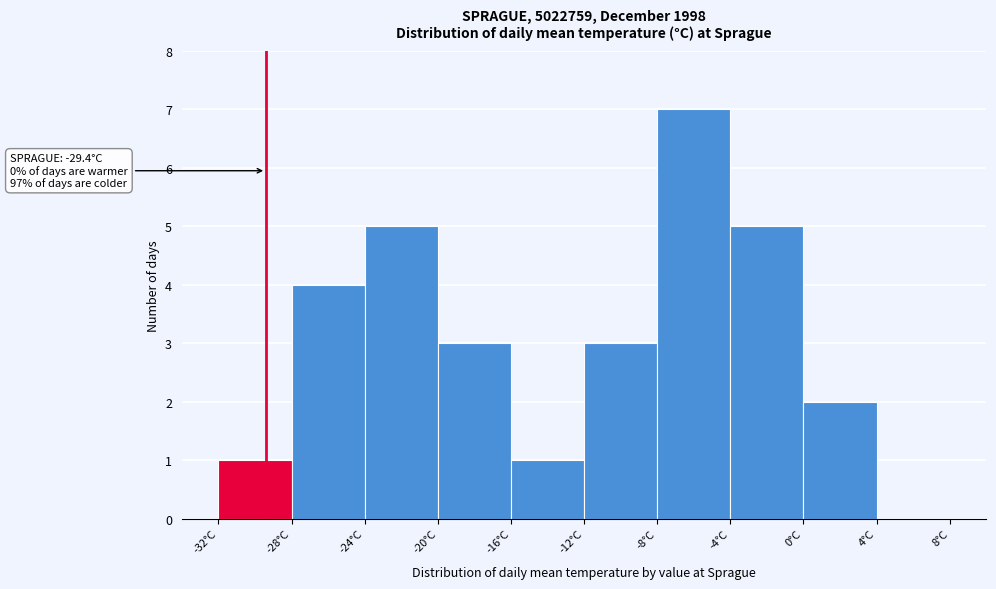

Over which range of the x-axis is the bar tallest?

-8 to -4